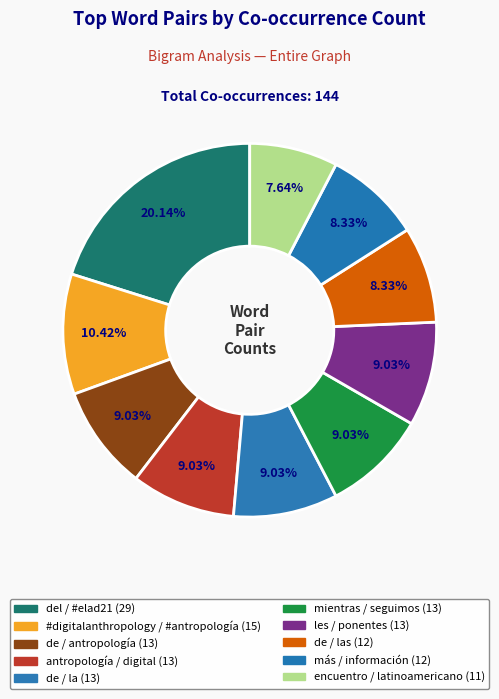

How many slices are in this pie chart?

10